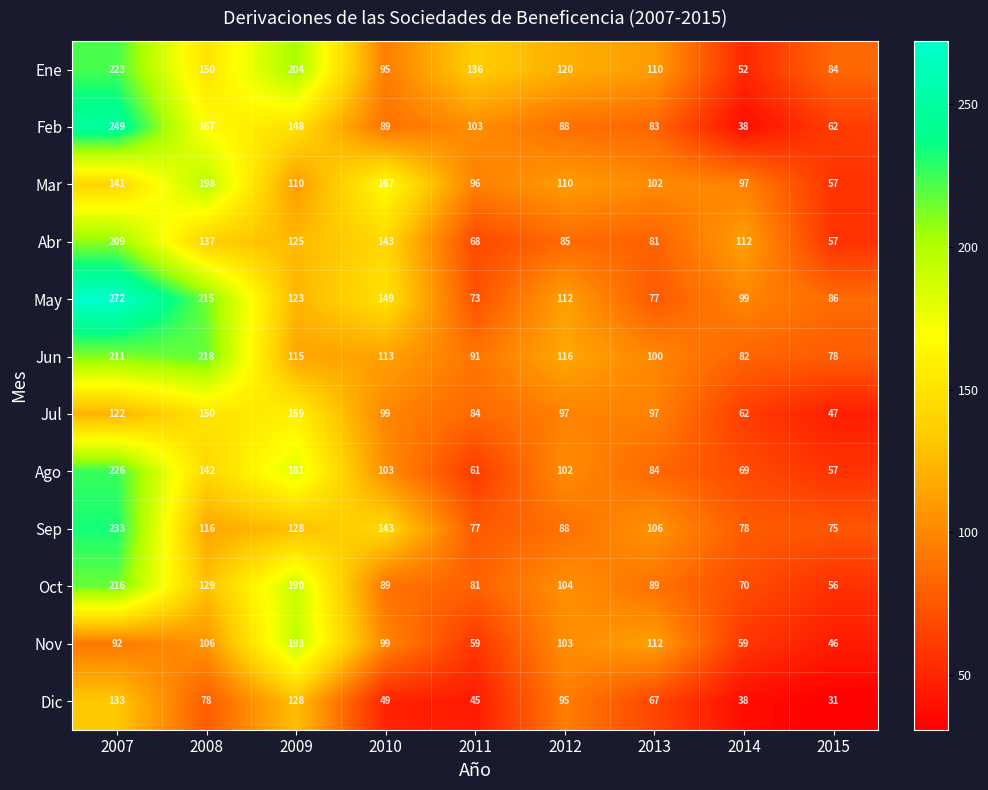

Where is Feb nearest to the value 143?

2009